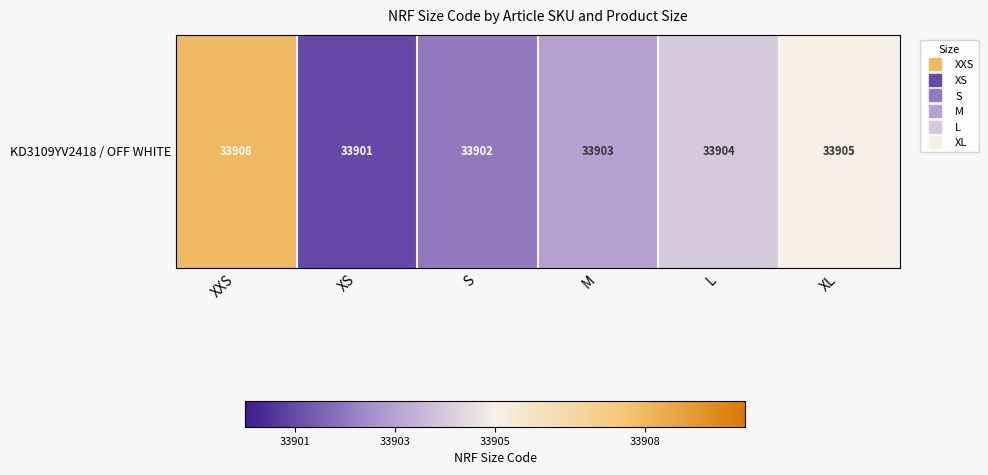

List the labels in order of value, smallest first.

XS, S, M, L, XL, XXS